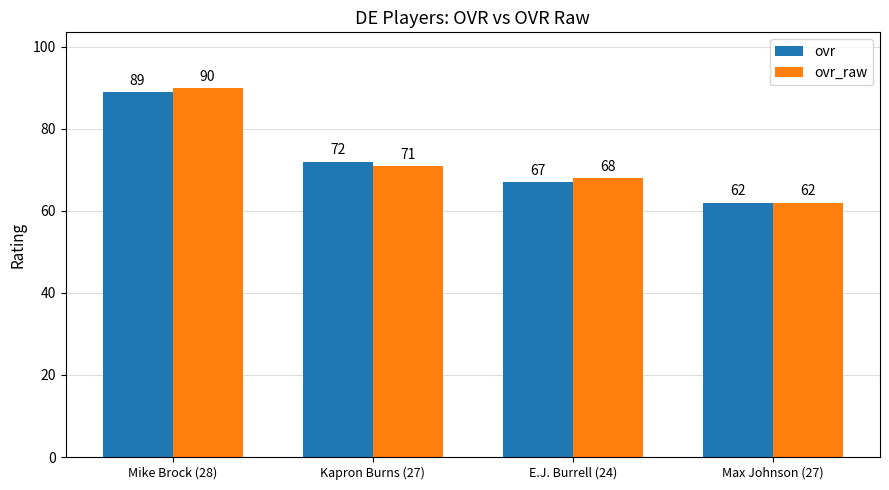

How many groups of bars are there?

4